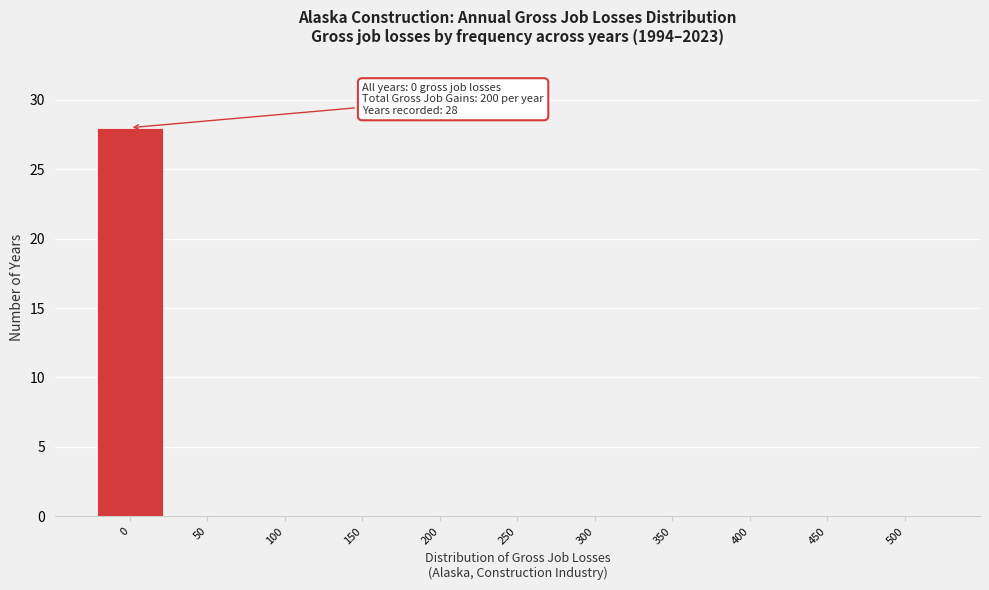

Reading right to left, what are all the values shown in this chart?

500=0	450=0	400=0	350=0	300=0	250=0	200=0	150=0	100=0	50=0	0=28